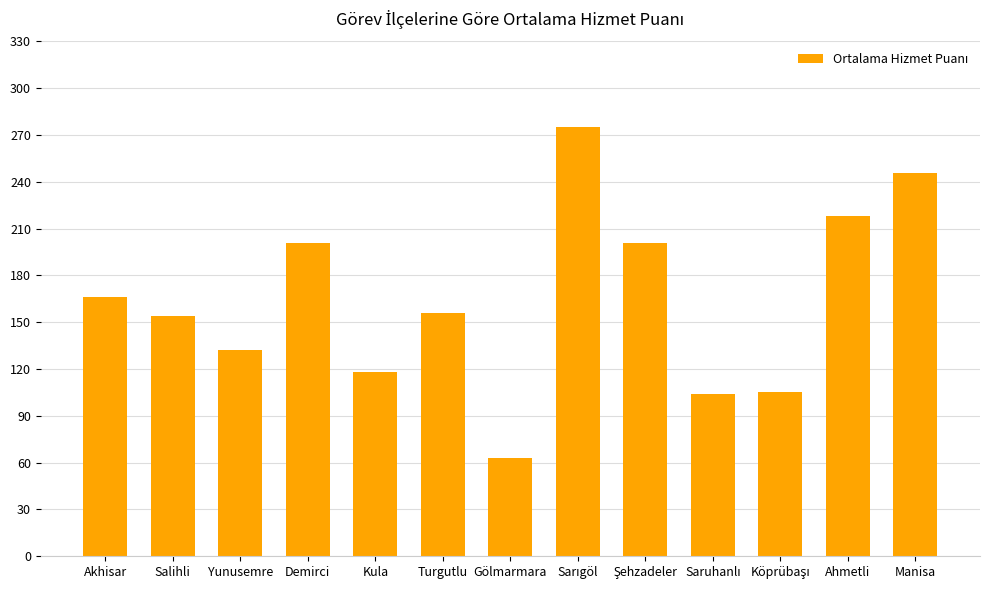

What is the difference between the maximum and minimum values?

212.0